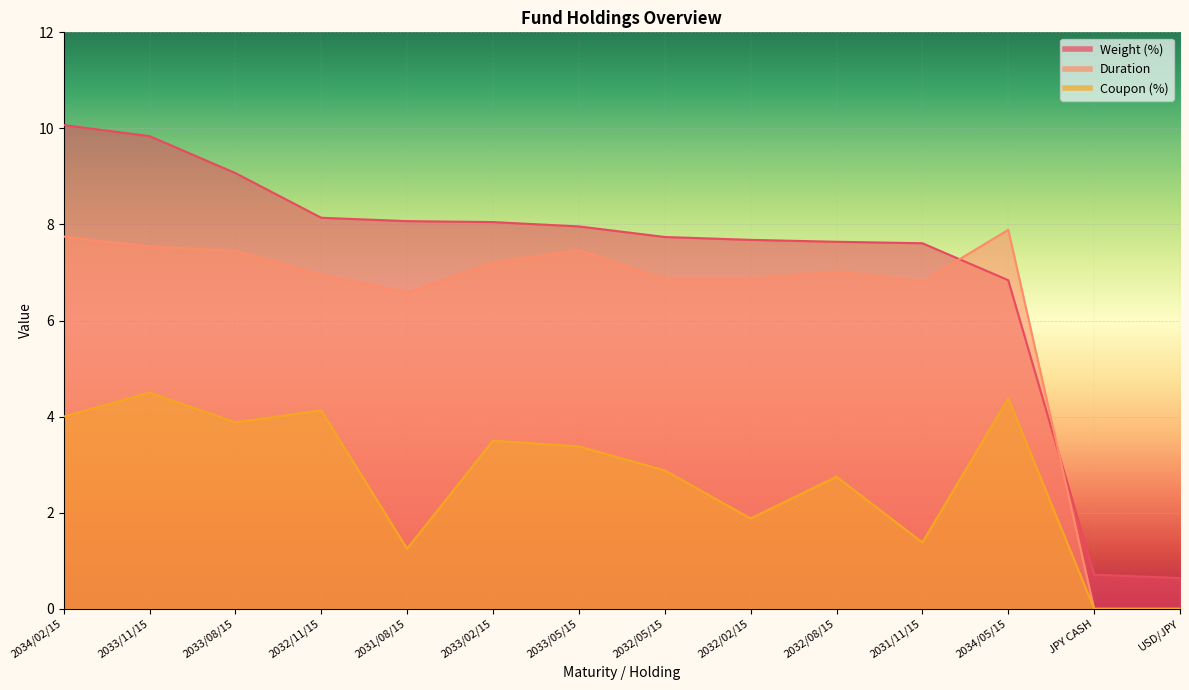

Which category has the highest value across all series?

2034/02/15